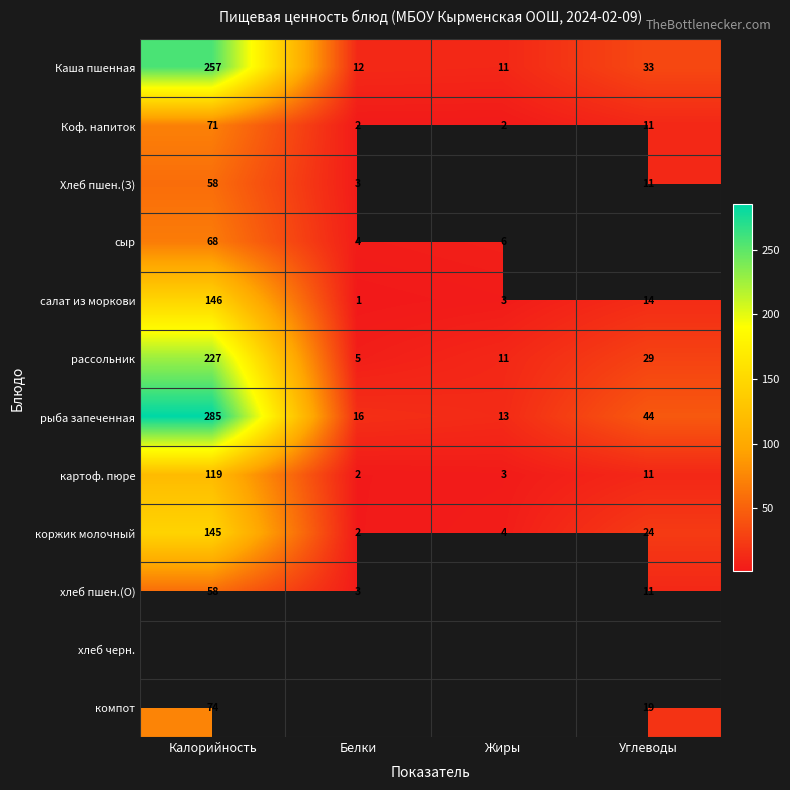

How many series are shown in this chart?

12